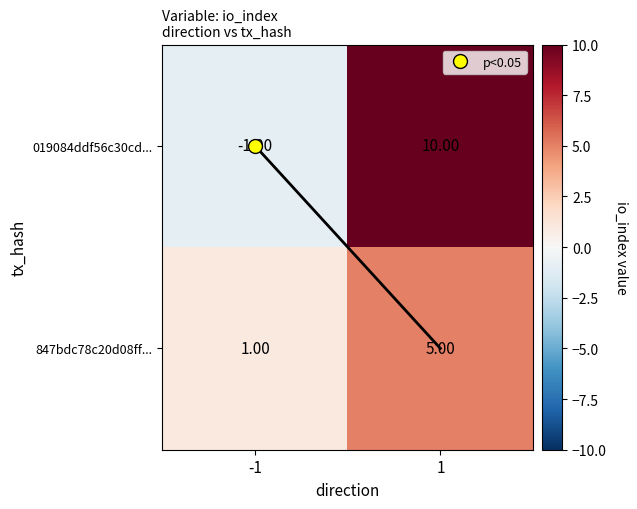

Count the number of categories in the chart.

2